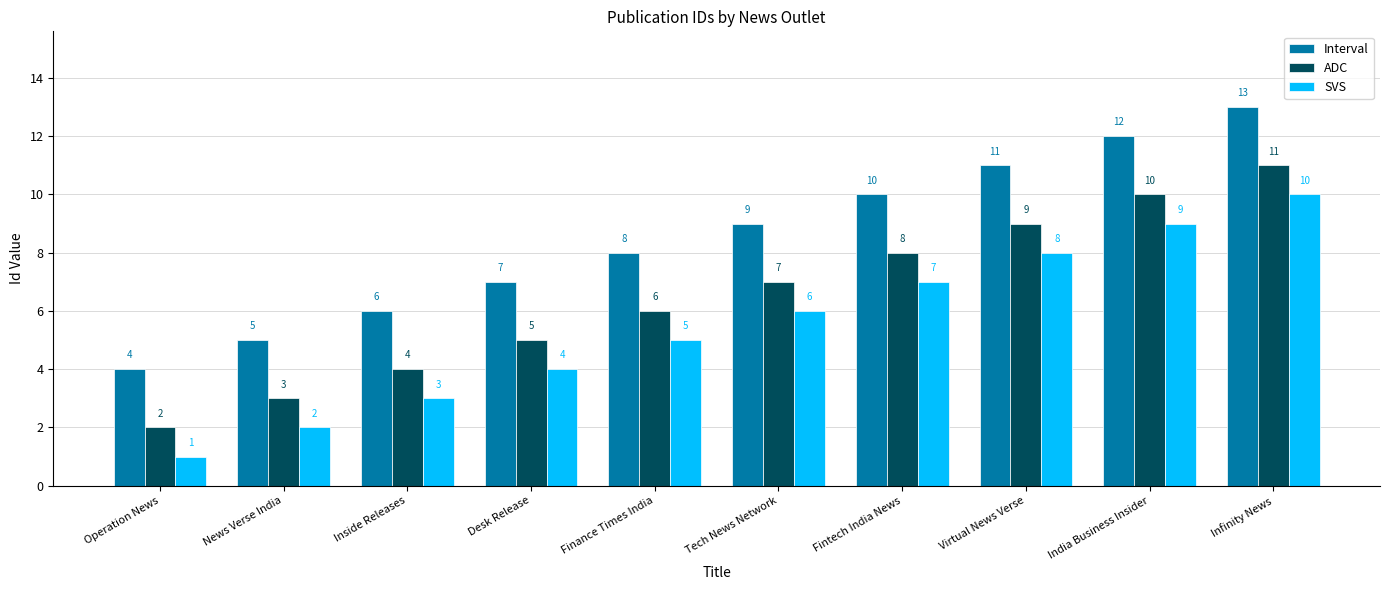

What is the spread (max minus min) of values at Infinity News?

3